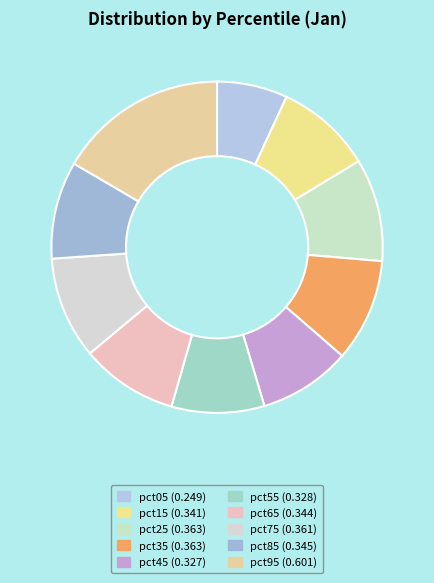

Is there a majority slice in this chart?

No